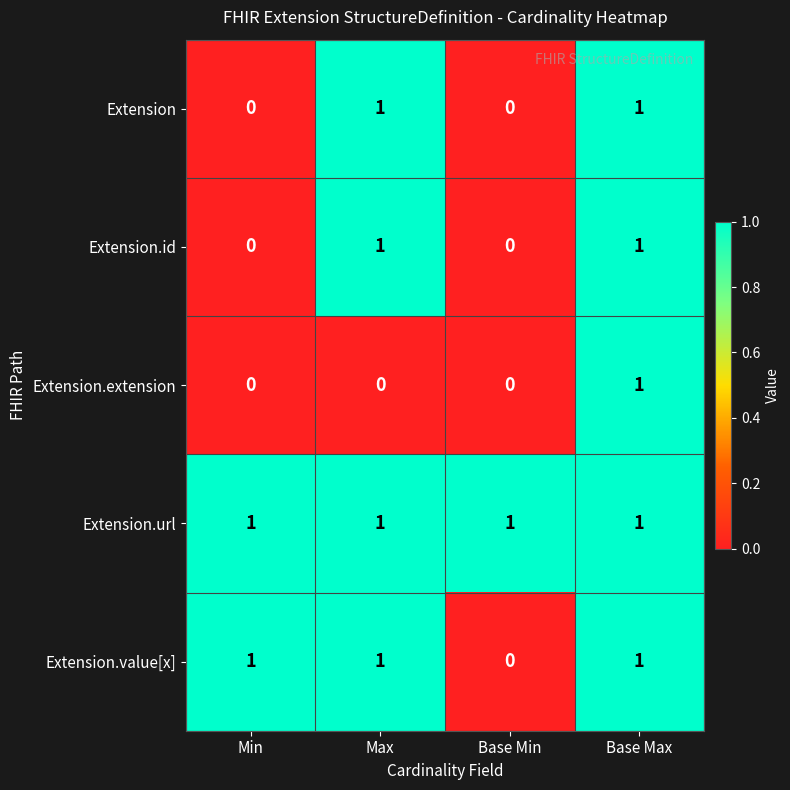

At which category is the sum across all series the highest?

Base Max